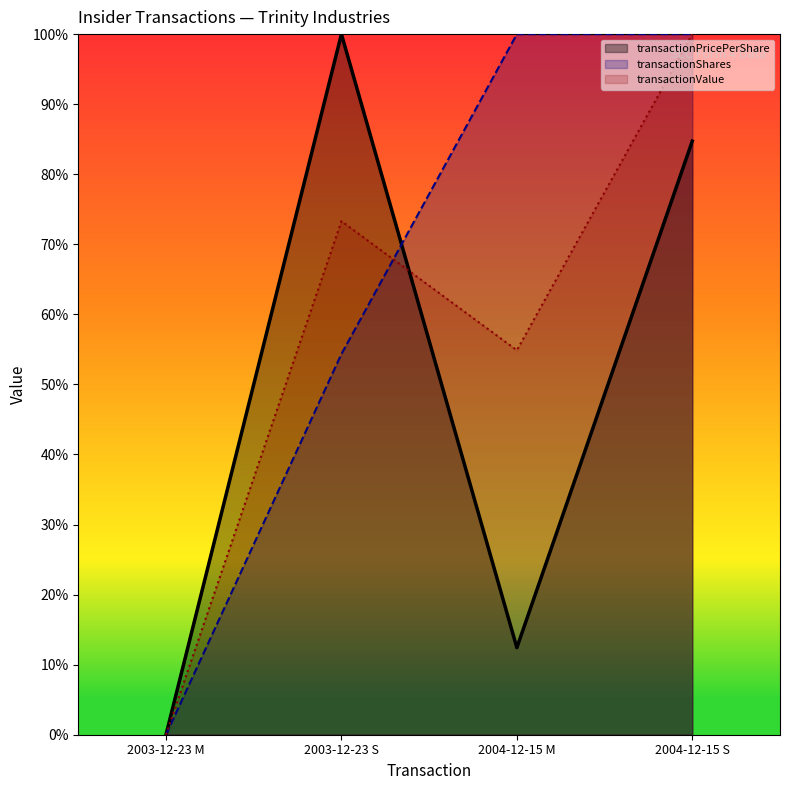

At which category does the chart reach its minimum across all series?

2003-12-23 M